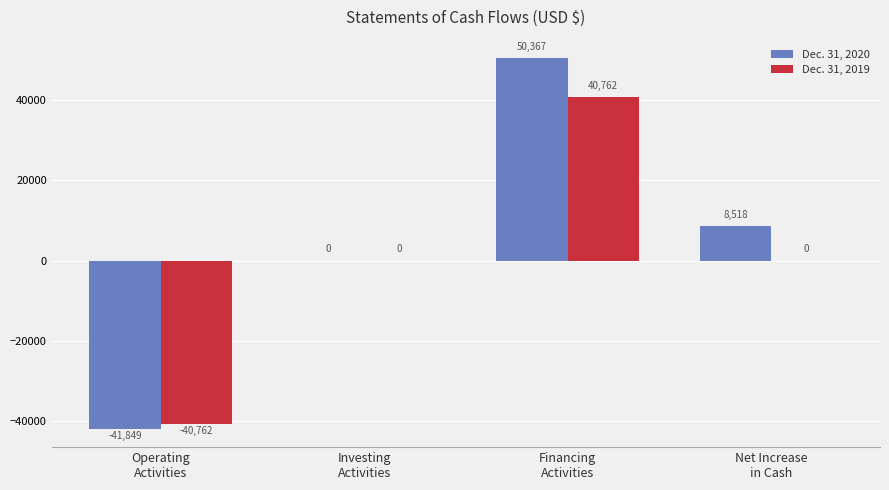

What is the sum of the Dec. 31, 2020 values at Net Increase
in Cash and Operating
Activities?

-33331